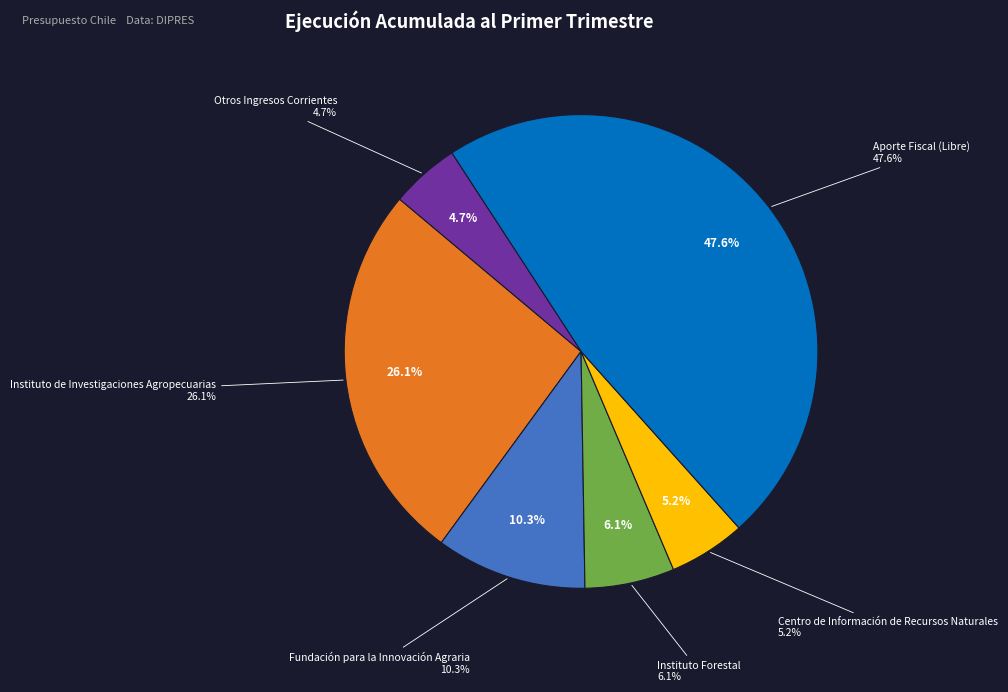

To the nearest percent, what is the difference between the Otros Ingresos Corrientes and Instituto Forestal slice percentages?

1%